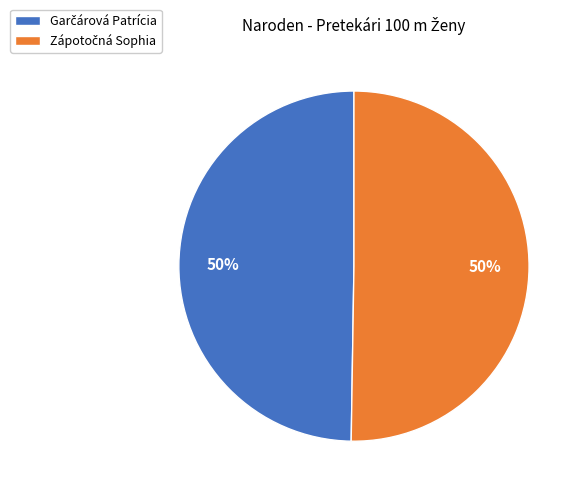

What percentage do Zápotočná Sophia and Garčárová Patrícia together represent?

100.0%